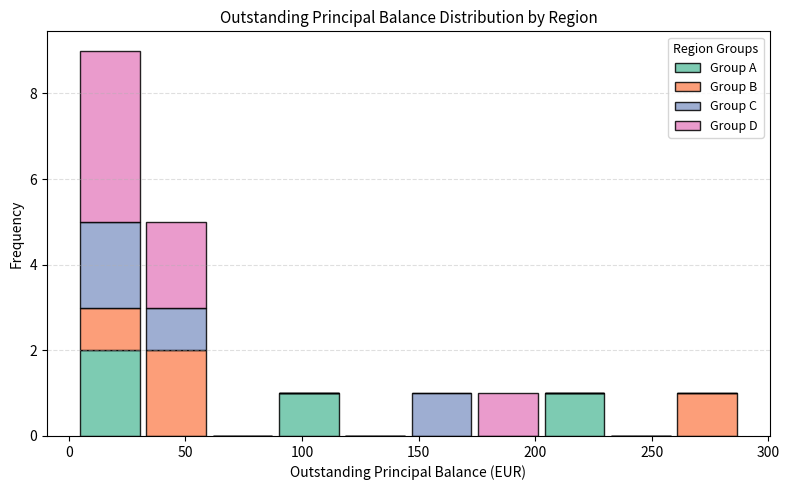

What is the total height of the stacked bar covering 205 to 230 on the x-axis? Neither the bar edges nor the heights are printed on the chart, so give them approximately, as read against the axes.

1